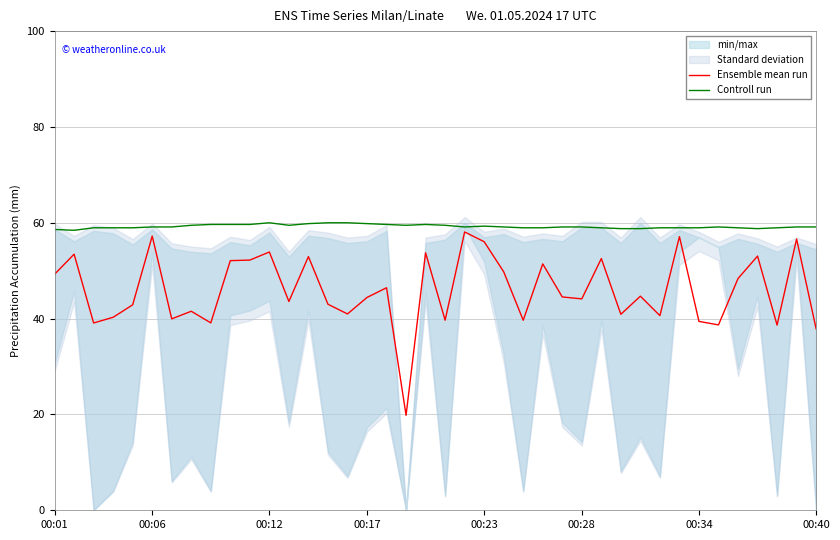

What is the lowest value of the Ensemble mean run series?

19.8